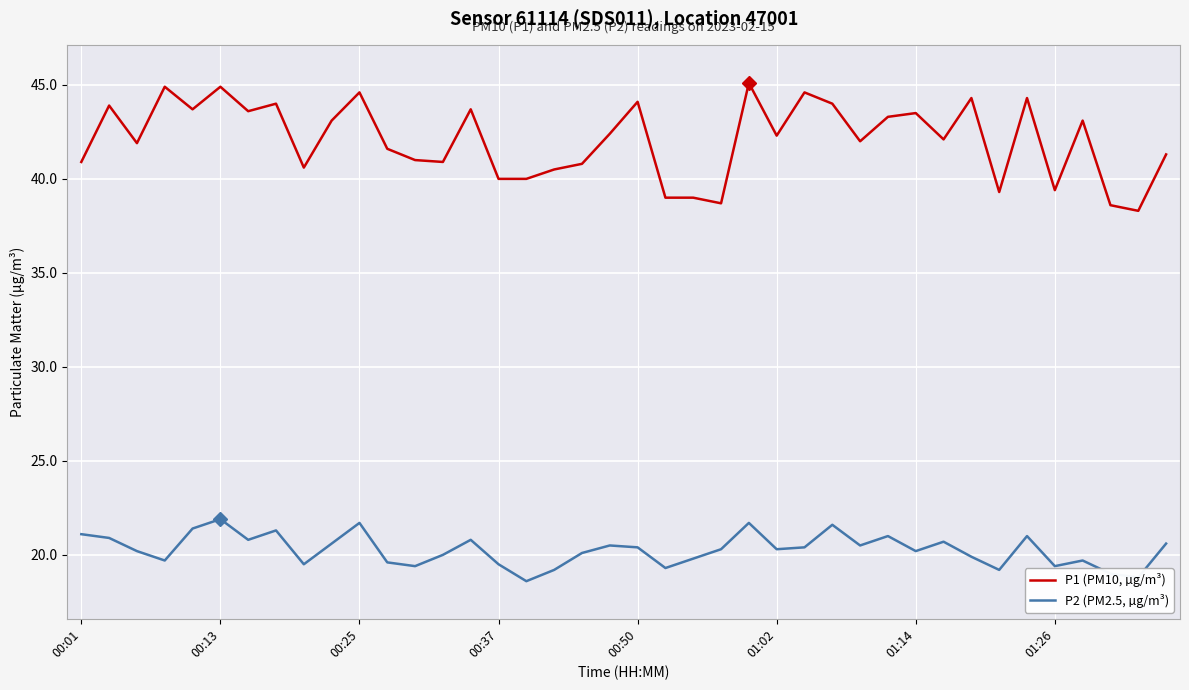

What is the difference between the maximum and minimum values in the P1 (PM10, µg/m³) series?

6.8